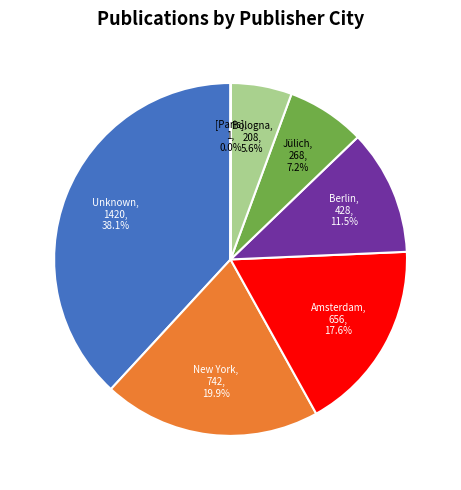

Does any single category account for the majority?

No